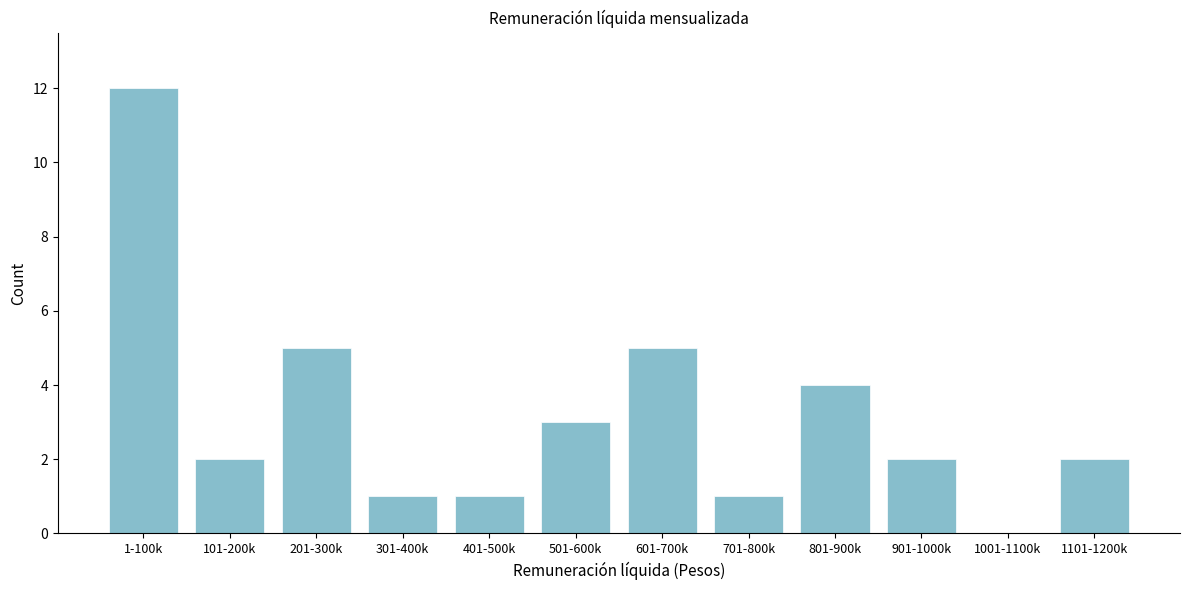

Reading left to right, what are all the values shown in this chart?

1-100k=12	101-200k=2	201-300k=5	301-400k=1	401-500k=1	501-600k=3	601-700k=5	701-800k=1	801-900k=4	901-1000k=2	1001-1100k=0	1101-1200k=2